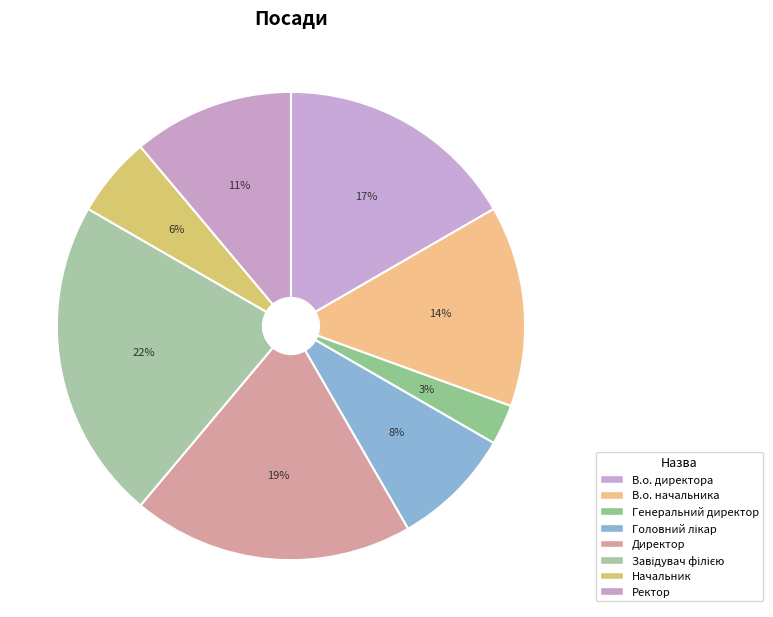

What is the largest slice in the pie chart?

Завідувач філією